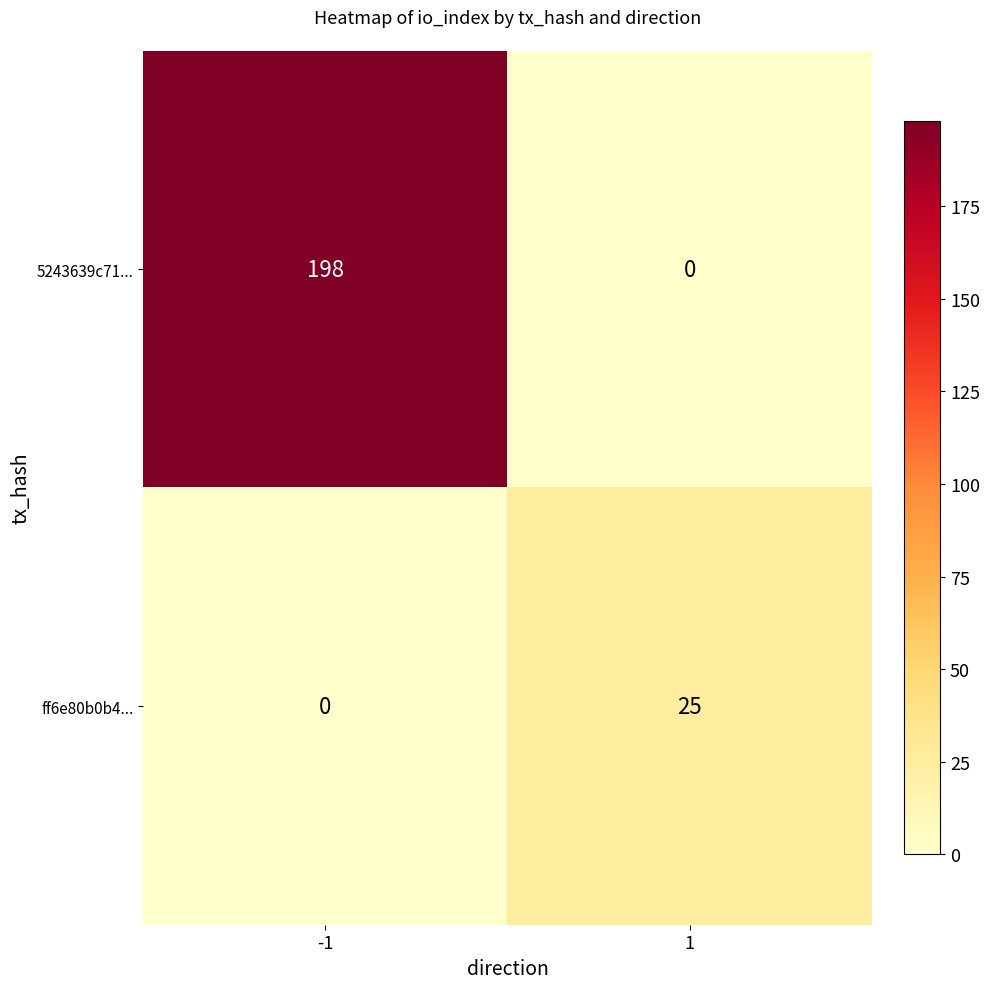

Count the number of data series in this chart.

2